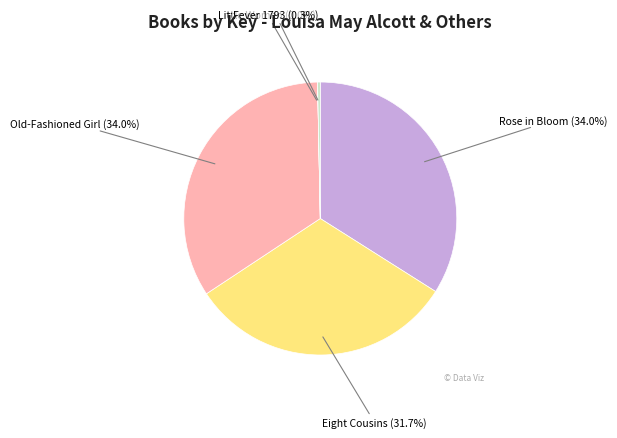

What percentage is the Rose in Bloom slice, to the nearest percent?

34%